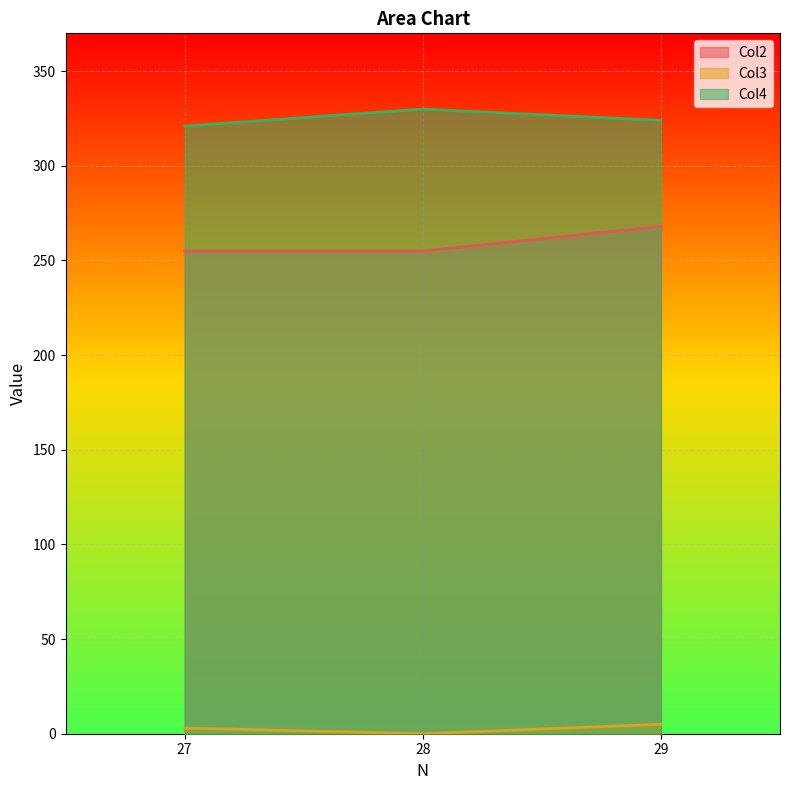

At which label does Col4 first exceed 324?

28